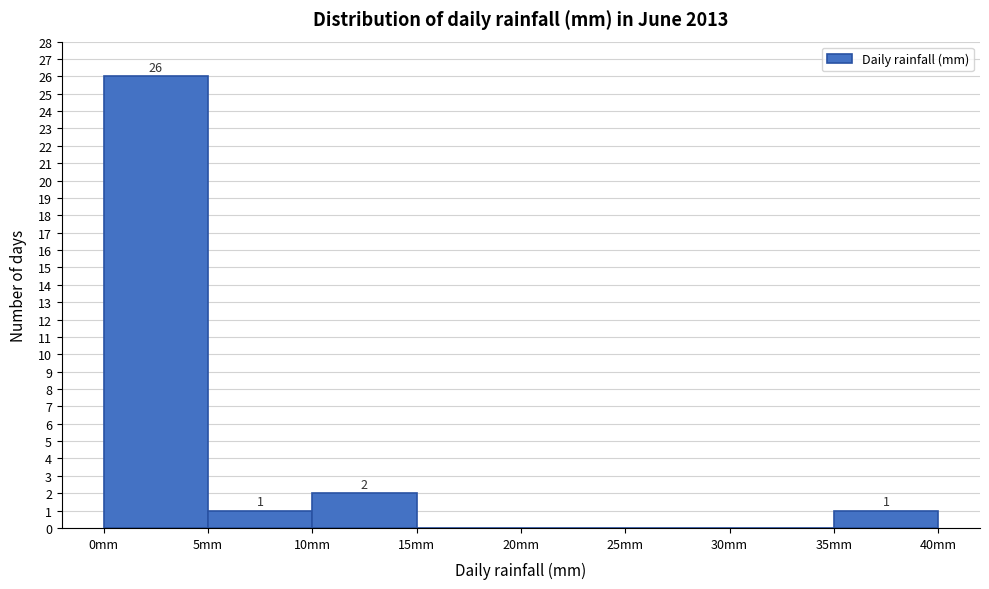

Over which range of the x-axis is the bar tallest?

0 to 5